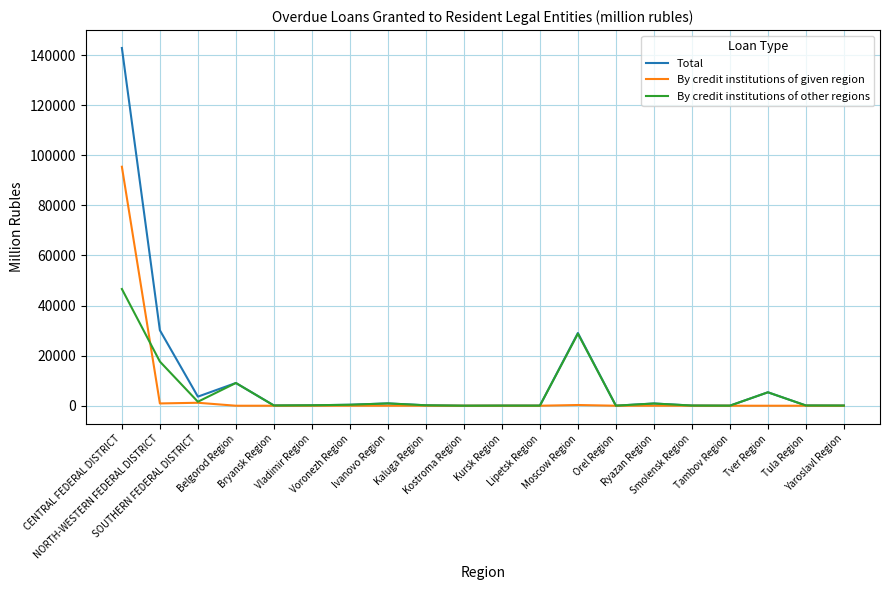

Which series has the widest spread of values?

Total